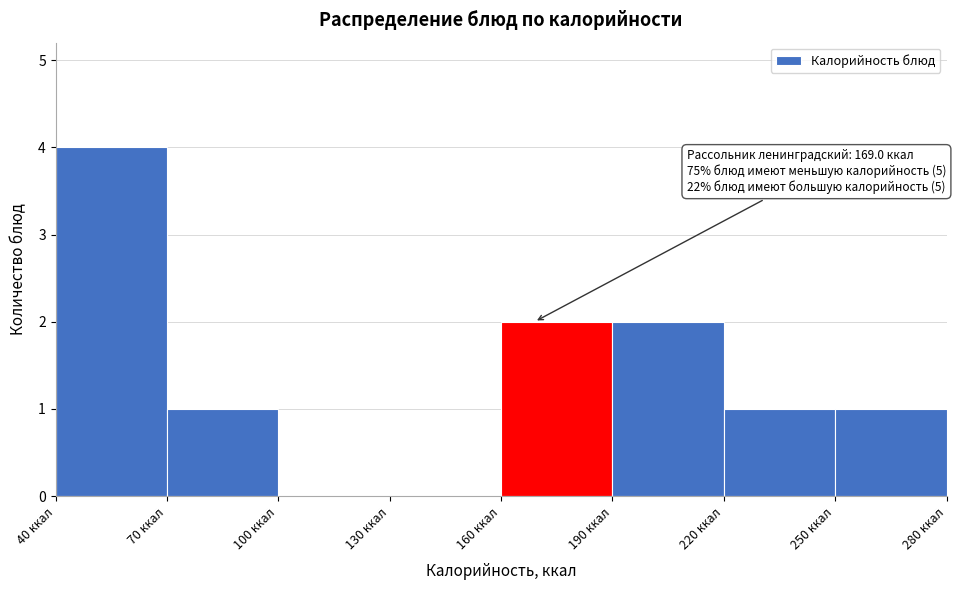

Over which range of the x-axis is the bar tallest?

40 to 70